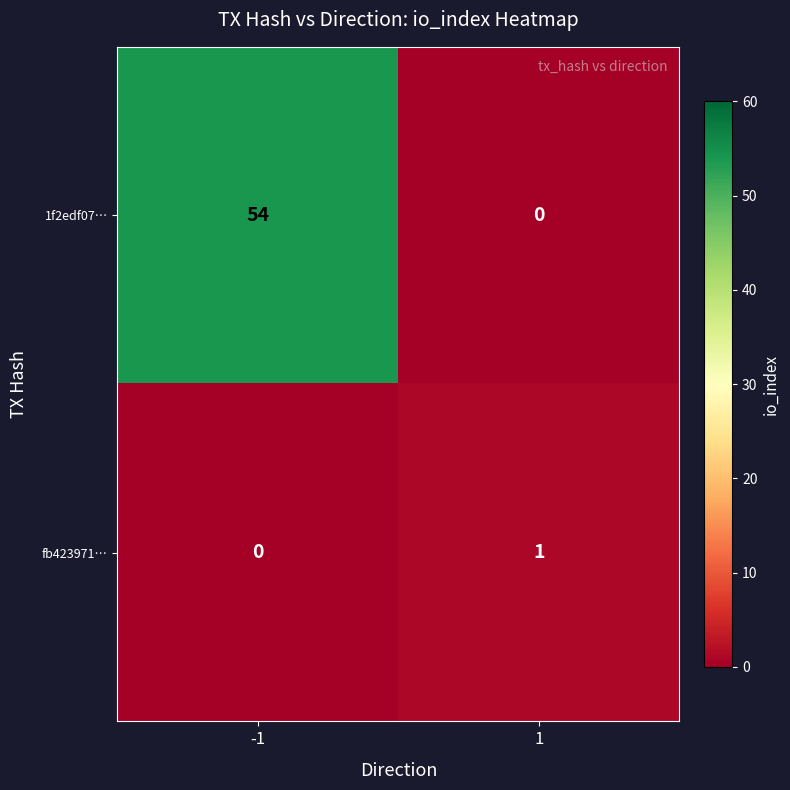

At -1, list the series in order from smallest to largest.

fb423971…, 1f2edf07…